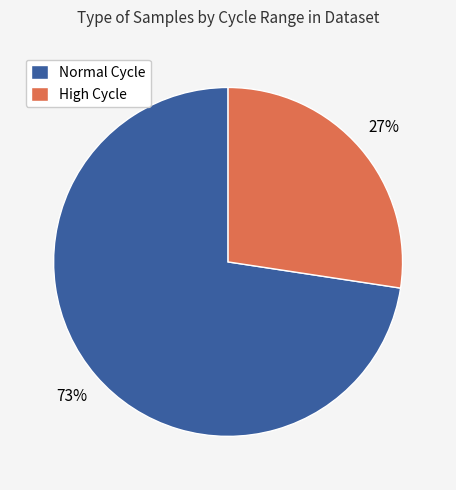

To the nearest percent, what is the average slice percentage?

50%